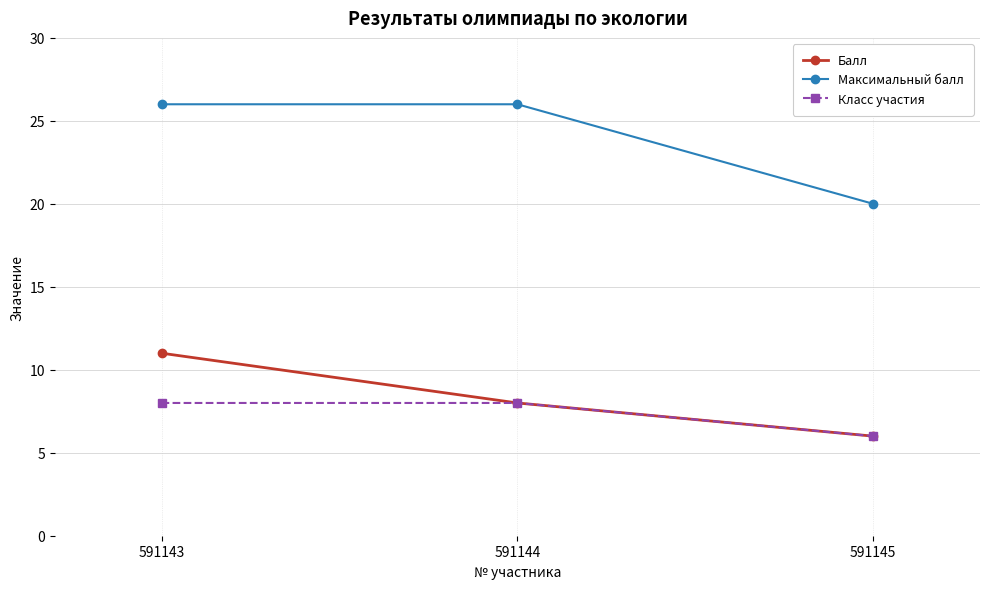

Reading left to right, transcribe all the data shown in this chart.

Балл: 11	8	6
Максимальный балл: 26	26	20
Класс участия: 8	8	6